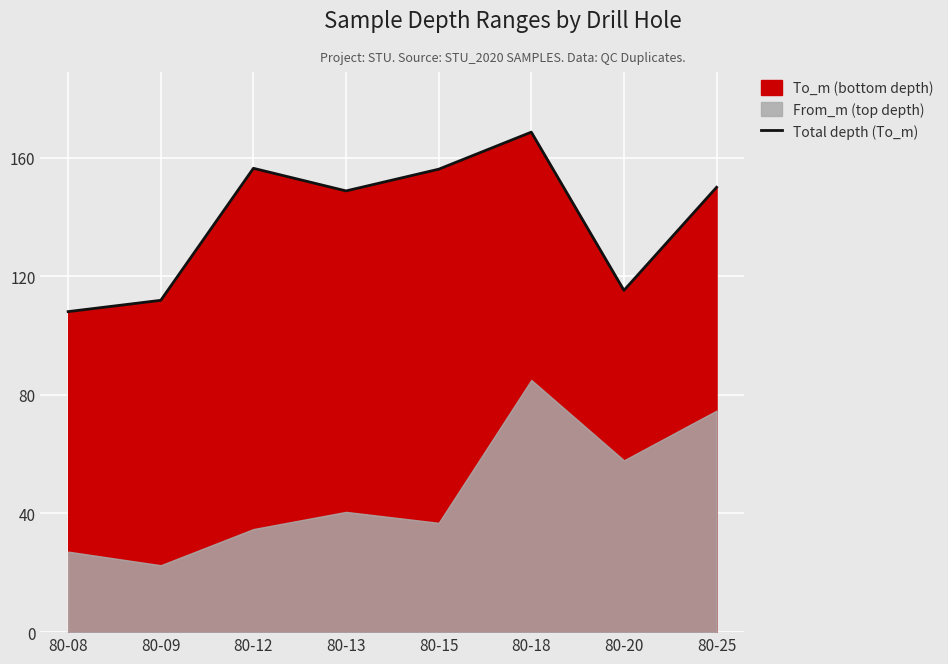

True or false: the data shows 150.0 at 80-25.

True